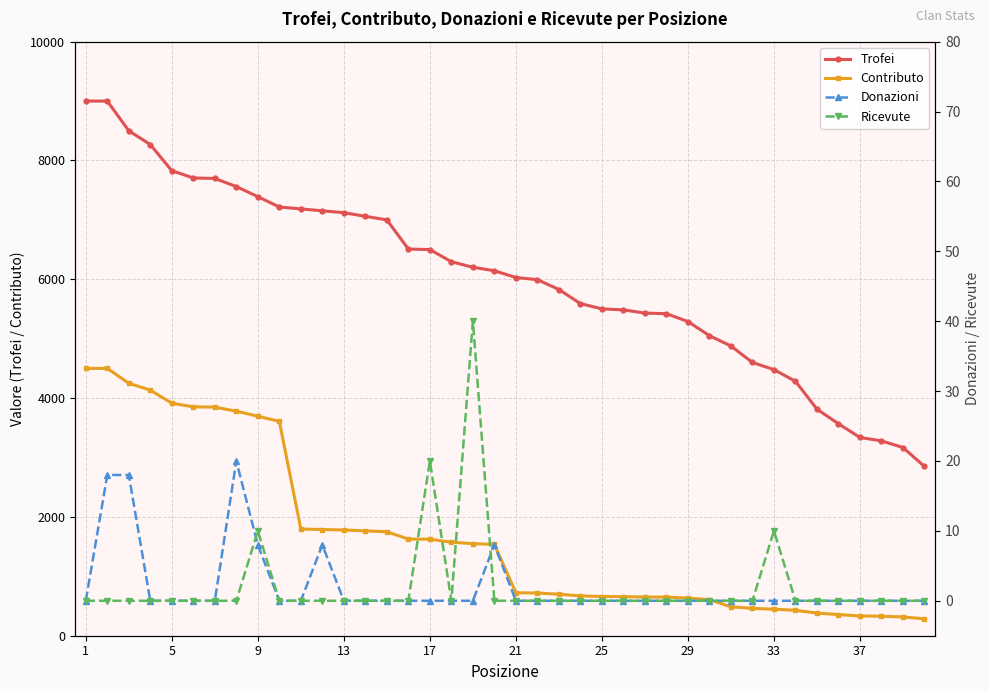

True or false: Trofei and Ricevute cross at least once.

False